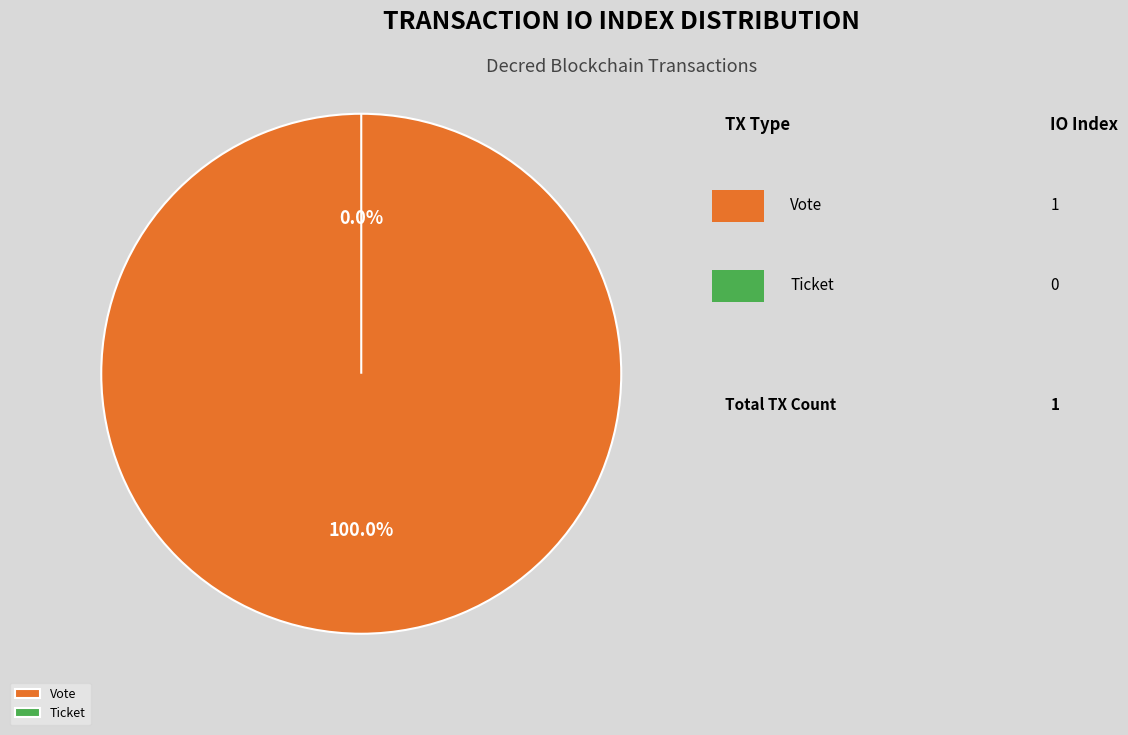

Which slice is the smallest?

Ticket